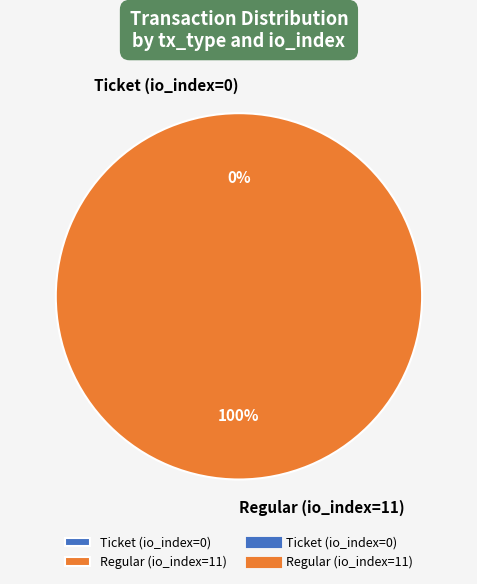

Is it true that Ticket (io_index=0) is 7% of the pie?

False